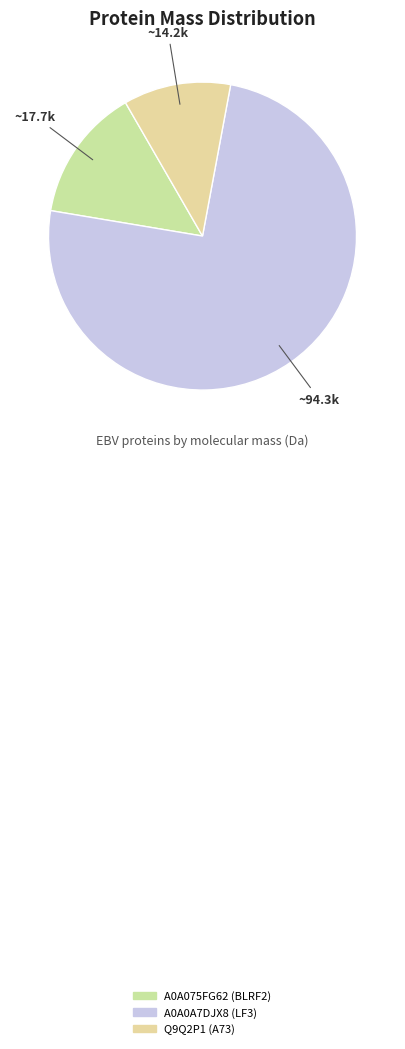

How many slices are in this pie chart?

3